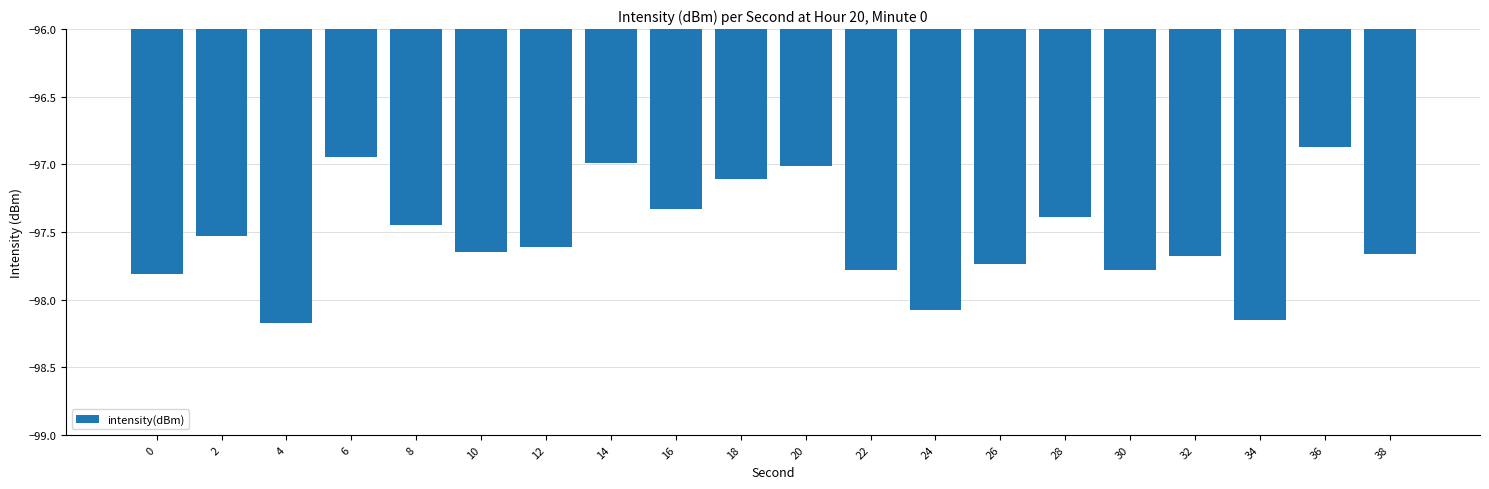

What is the difference between the maximum and second lowest values?

1.3